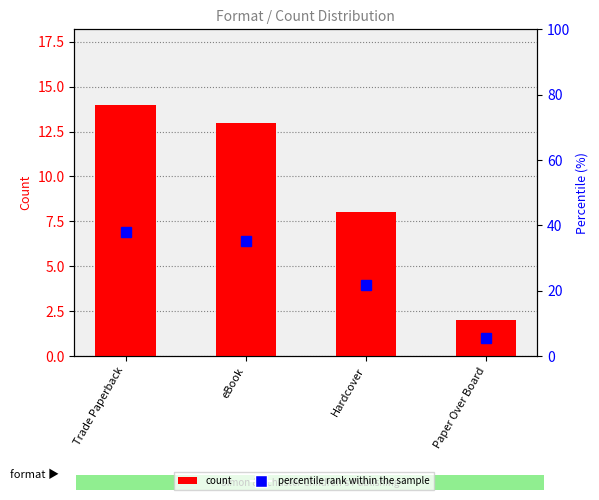

What is the total value across all series at Trade Paperback?

51.8